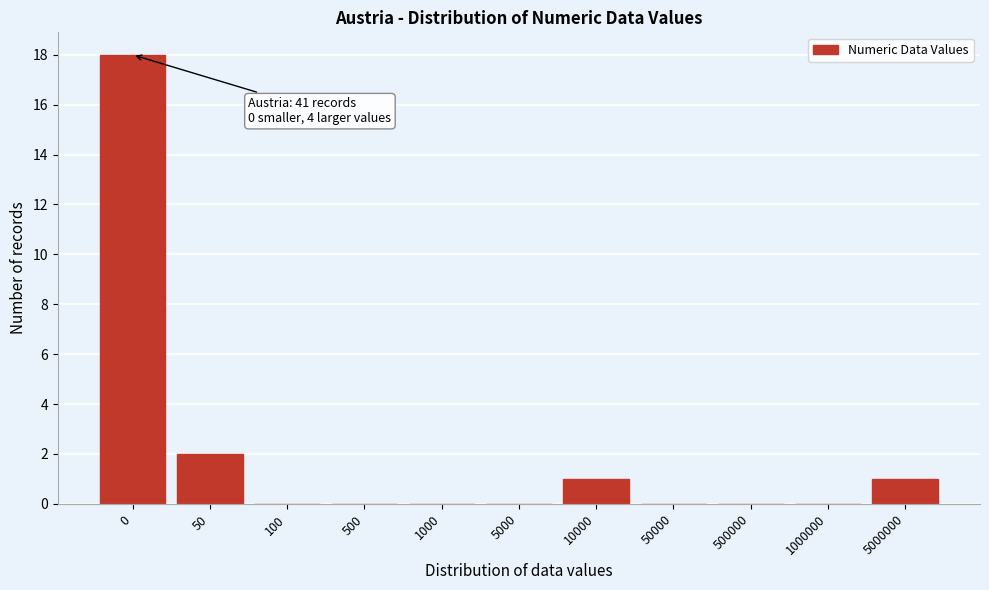

Reading left to right, transcribe all the data shown in this chart.

0=18	50=2	100=0	500=0	1000=0	5000=0	10000=1	50000=0	500000=0	1000000=0	5000000=1